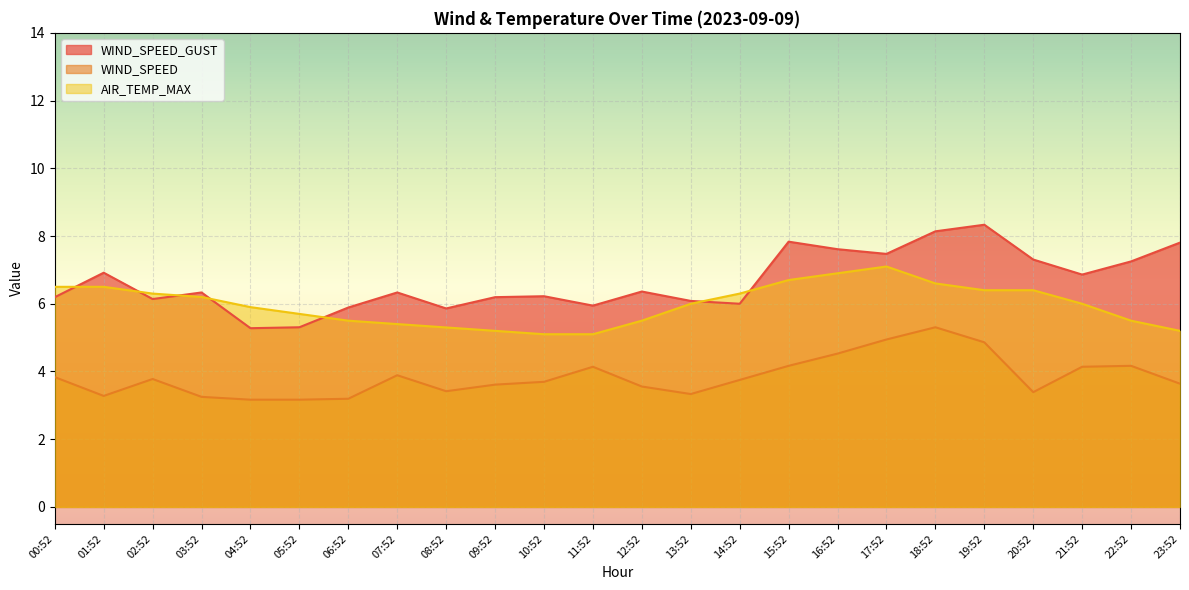

List the series in order of their overall mean, highest first.

WIND_SPEED_GUST, AIR_TEMP_MAX, WIND_SPEED